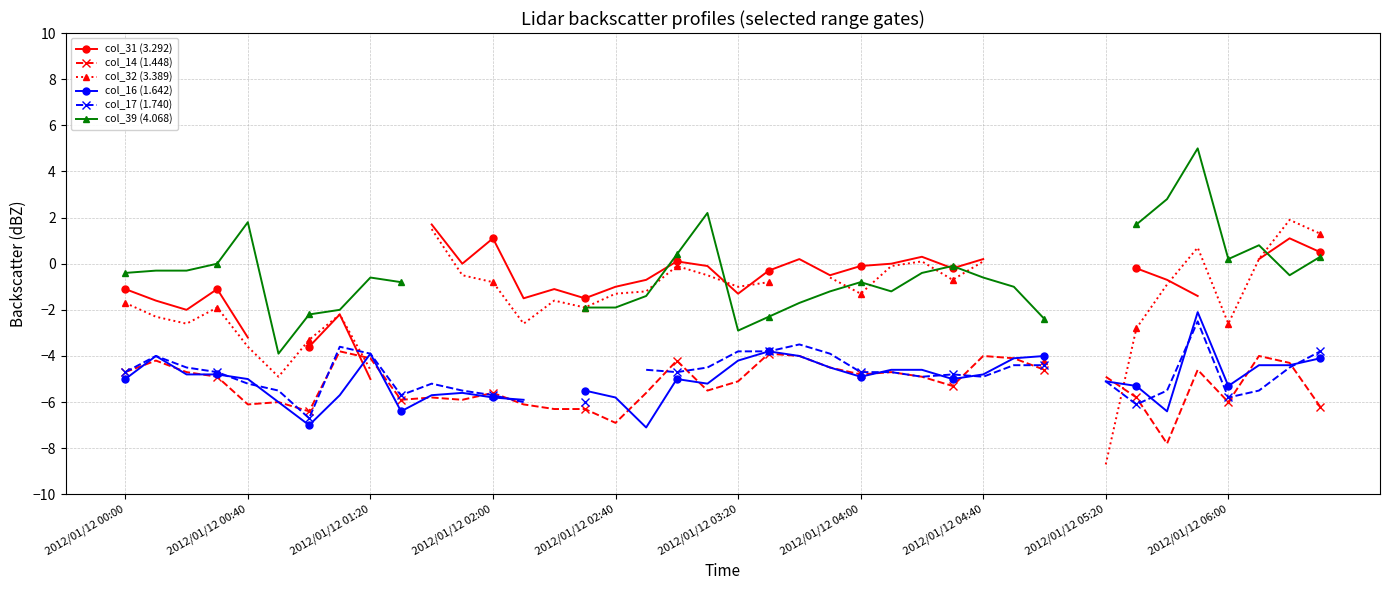

Is the value of col_16 (1.642) at 2012/01/12 05:20 greater than the value of col_14 (1.448) at 2012/01/12 02:00?

Yes